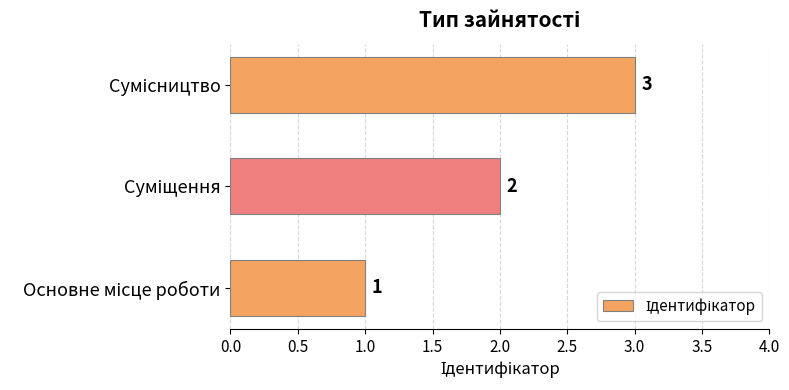

What is the greatest value displayed?

3